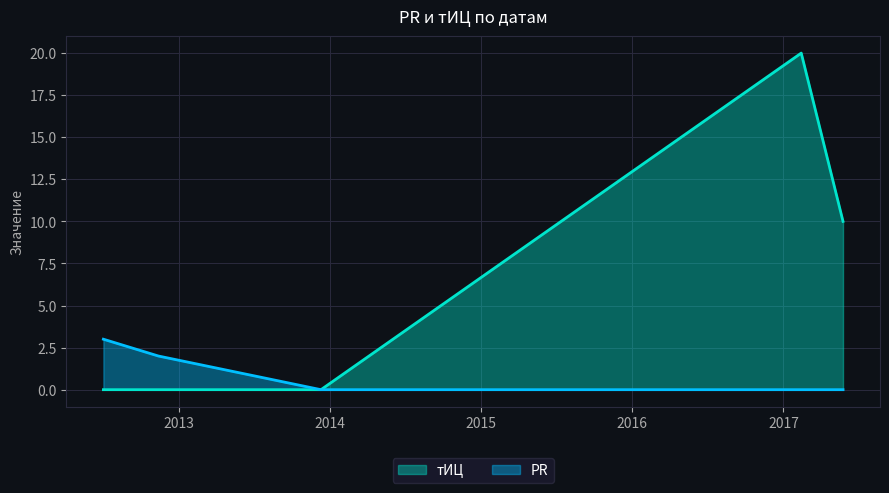

List the labels in order of тИЦ value, smallest first.

2013-12-10, 2012-11-12, 2012-07-02, 2017-05-25, 2017-02-13